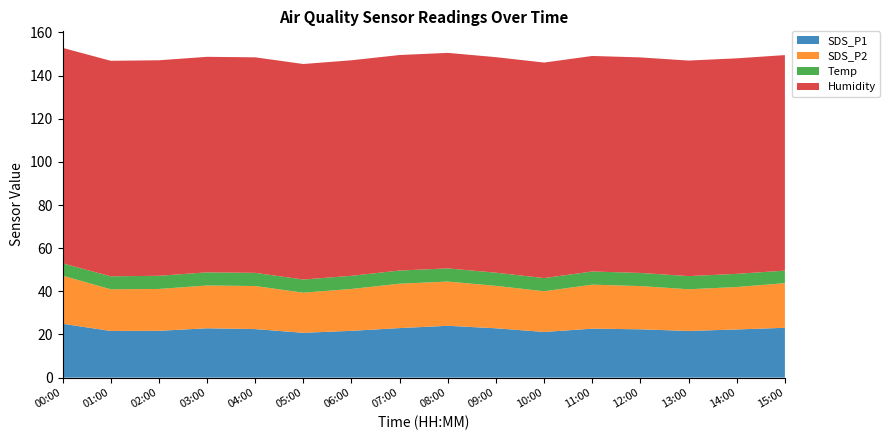

Reading right to left, list all the values displayed in this chart.

SDS_P1: 15:00=23.1	14:00=22.3	13:00=21.6	12:00=22.4	11:00=22.7	10:00=21.2	09:00=22.9	08:00=24.0	07:00=23.0	06:00=21.7	05:00=20.8	04:00=22.5	03:00=22.9	02:00=21.7	01:00=21.6	00:00=25.0
SDS_P2: 15:00=20.7	14:00=19.7	13:00=19.3	12:00=20.0	11:00=20.4	10:00=18.9	09:00=19.7	08:00=20.5	07:00=20.6	06:00=19.4	05:00=18.6	04:00=20.0	03:00=19.8	02:00=19.4	01:00=19.3	00:00=22.3
Temp: 15:00=5.8	14:00=6.1	13:00=6.1	12:00=6.1	11:00=6.1	10:00=6.1	09:00=6.1	08:00=6.1	07:00=6.1	06:00=6.1	05:00=6.1	04:00=6.1	03:00=6.1	02:00=6.1	01:00=6.0	00:00=5.7
Humidity: 15:00=99.9	14:00=99.9	13:00=99.9	12:00=99.9	11:00=99.9	10:00=99.9	09:00=99.9	08:00=99.9	07:00=99.9	06:00=99.9	05:00=99.9	04:00=99.9	03:00=99.9	02:00=99.9	01:00=99.9	00:00=99.9